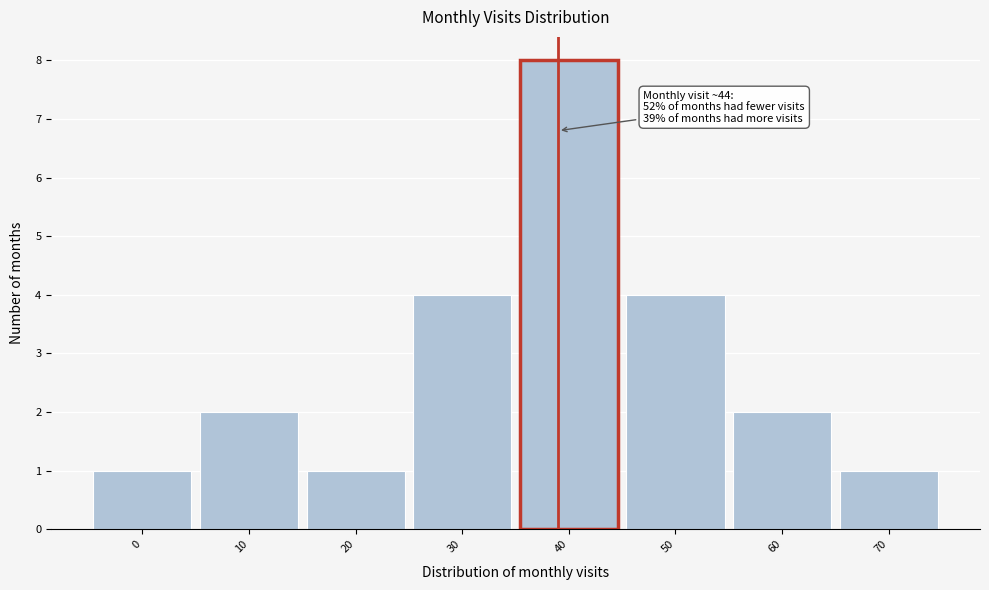

Reading right to left, what are all the values shown in this chart?

1	2	4	8	4	1	2	1